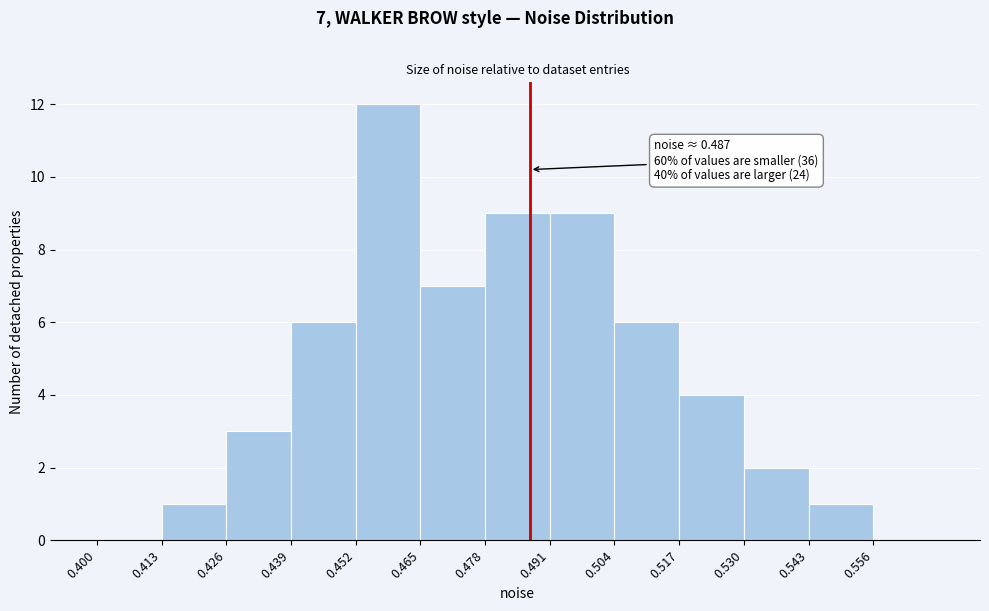

Over which range of the x-axis is the bar tallest?

0.452 to 0.465